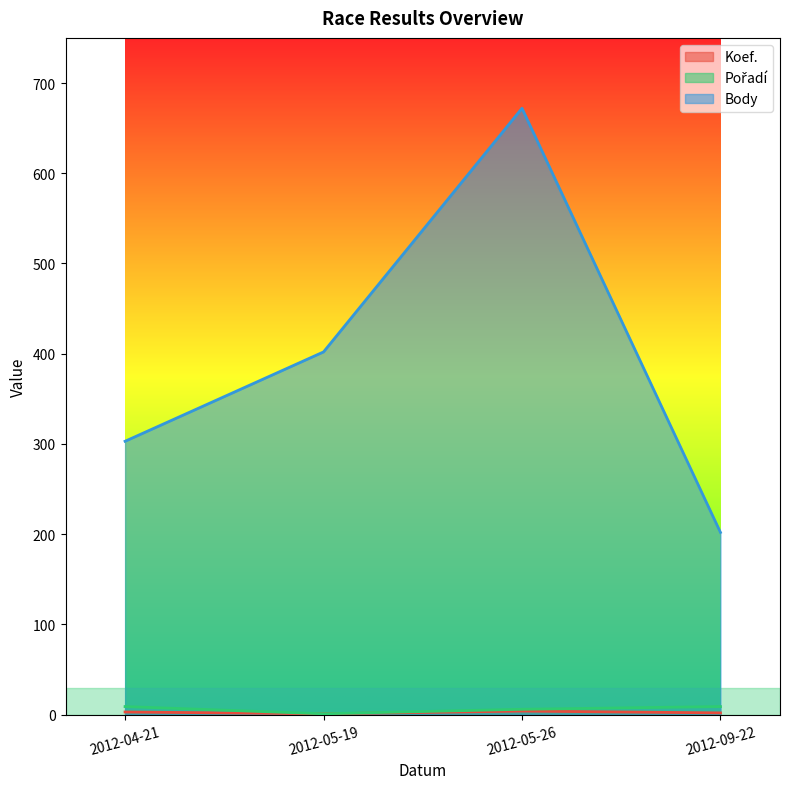

Where does the Koef. series first go above 3?

2012-05-26